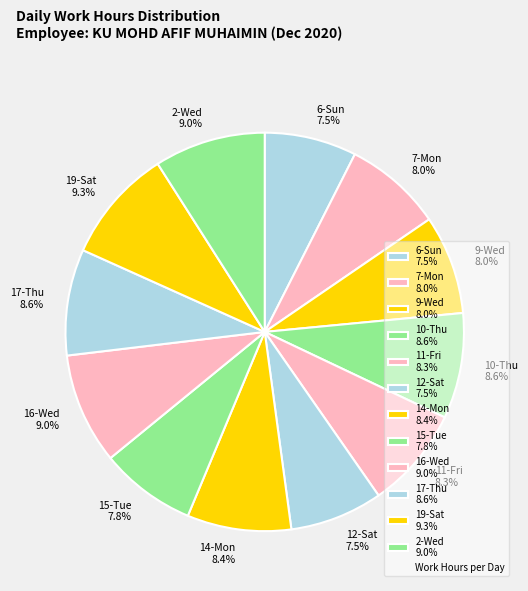

To the nearest percent, what is the difference between the largest and smallest slice percentages?

2%